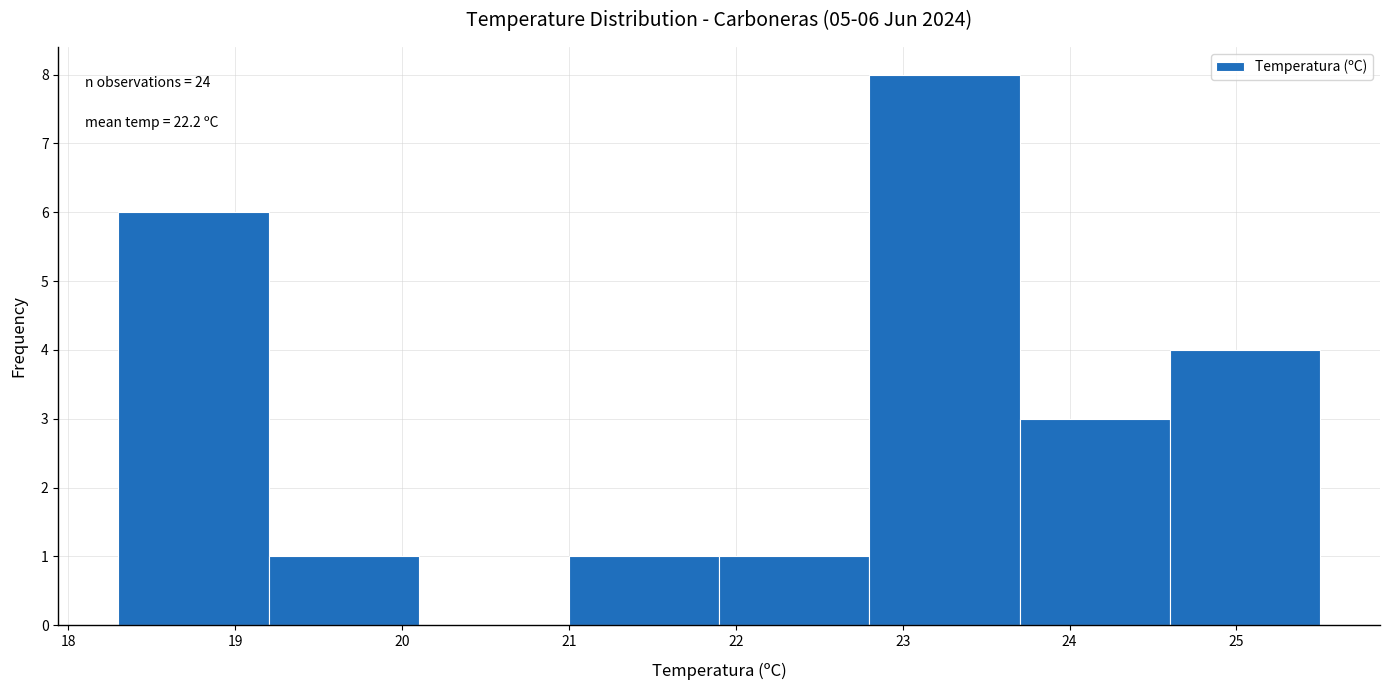

Which range on the x-axis has the tallest bar?

22.8 to 23.7